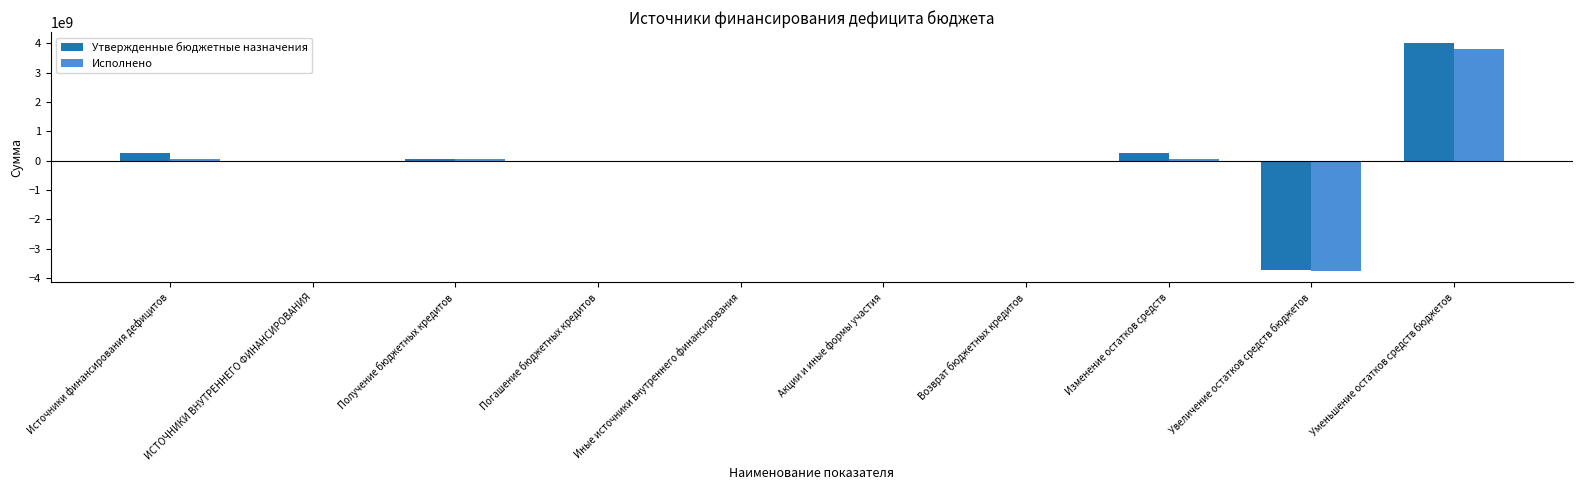

What is the spread (max minus min) of values at Источники финансирования дефицитов?

192899214.9